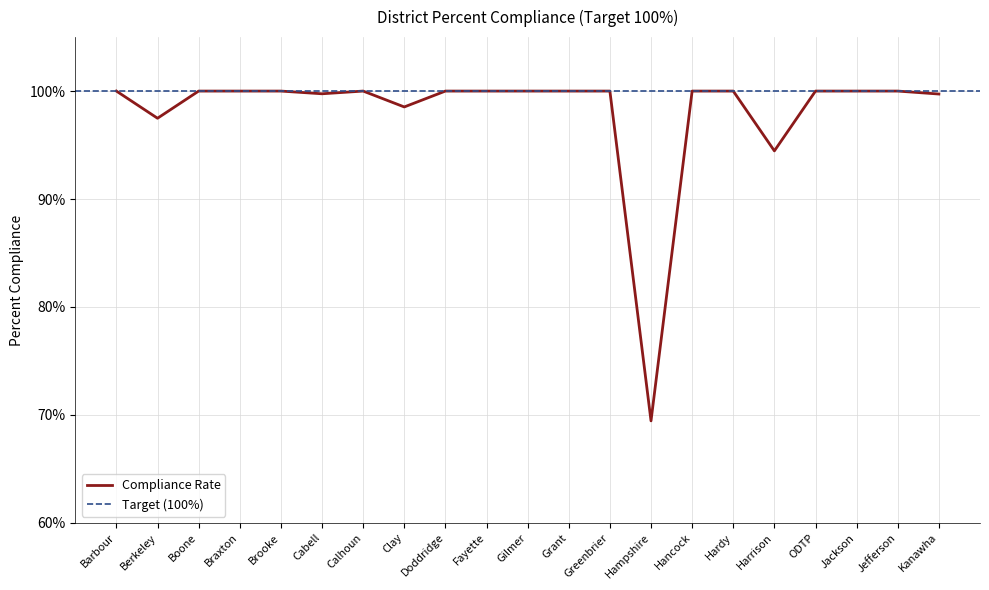

Between Jackson and Gilmer, which is larger?

Jackson